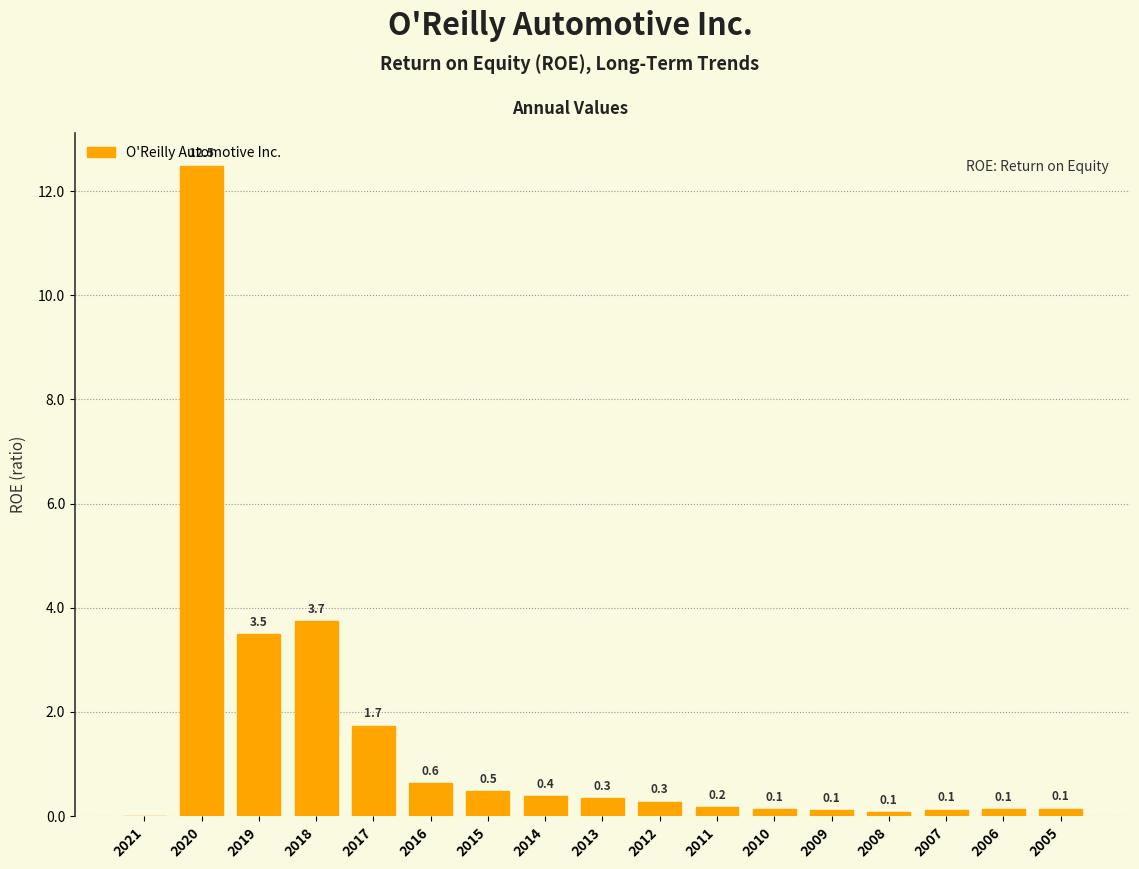

Reading left to right, list all the values displayed in this chart.

2021=0.0	2020=12.5	2019=3.5	2018=3.7	2017=1.7	2016=0.6	2015=0.5	2014=0.4	2013=0.3	2012=0.3	2011=0.2	2010=0.1	2009=0.1	2008=0.1	2007=0.1	2006=0.1	2005=0.1